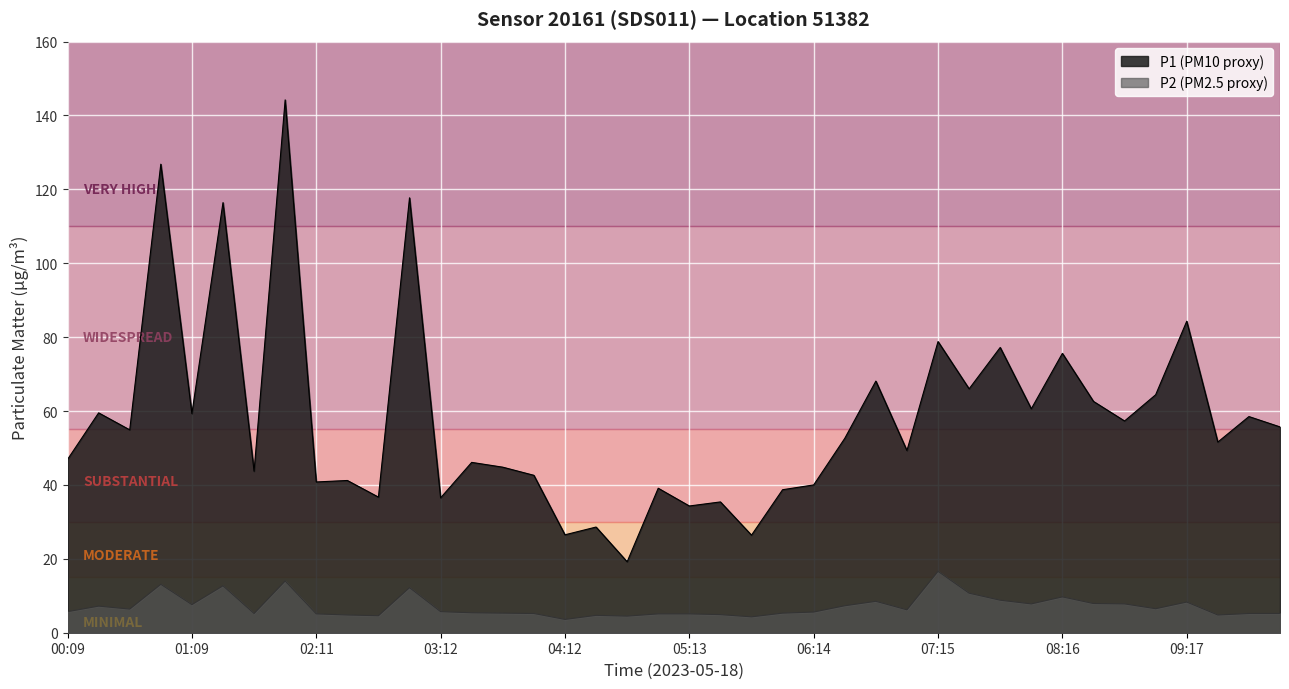

The P1 series shows 52.6 at 06:29. True or false?

True